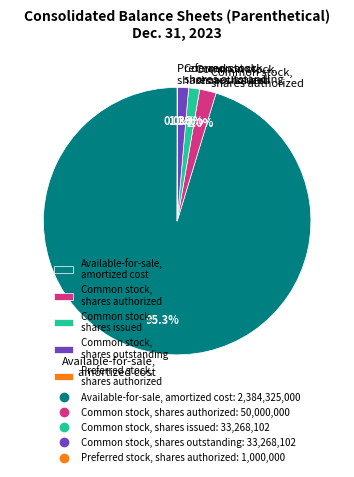

Approximately how many times larger is the value at Common stock, shares authorized compared to Common stock, shares outstanding?

1.5